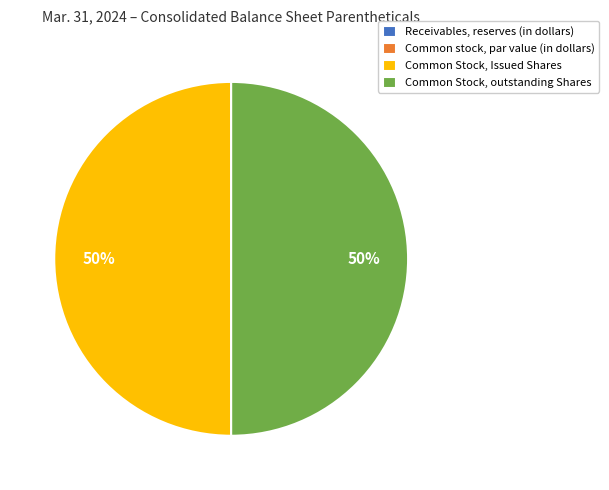

To the nearest percent, what is the average slice percentage?

25%